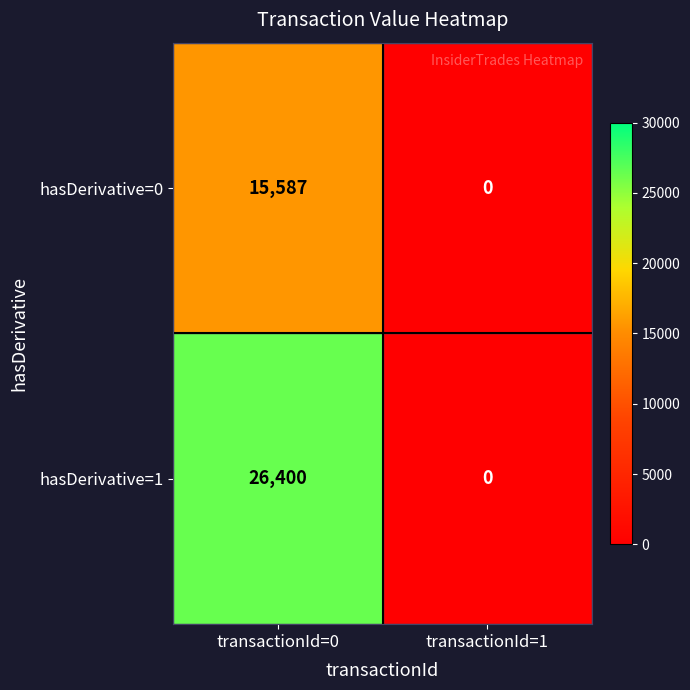

The hasDerivative=0 series shows -6807 at transactionId=1. True or false?

False